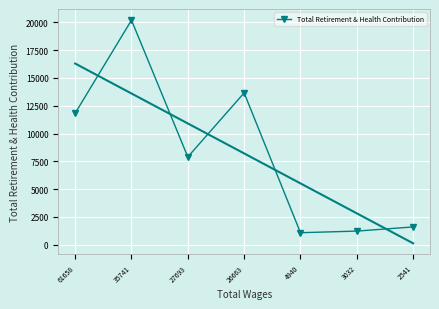

What is the difference between the values at 61658 and 3032?

10612